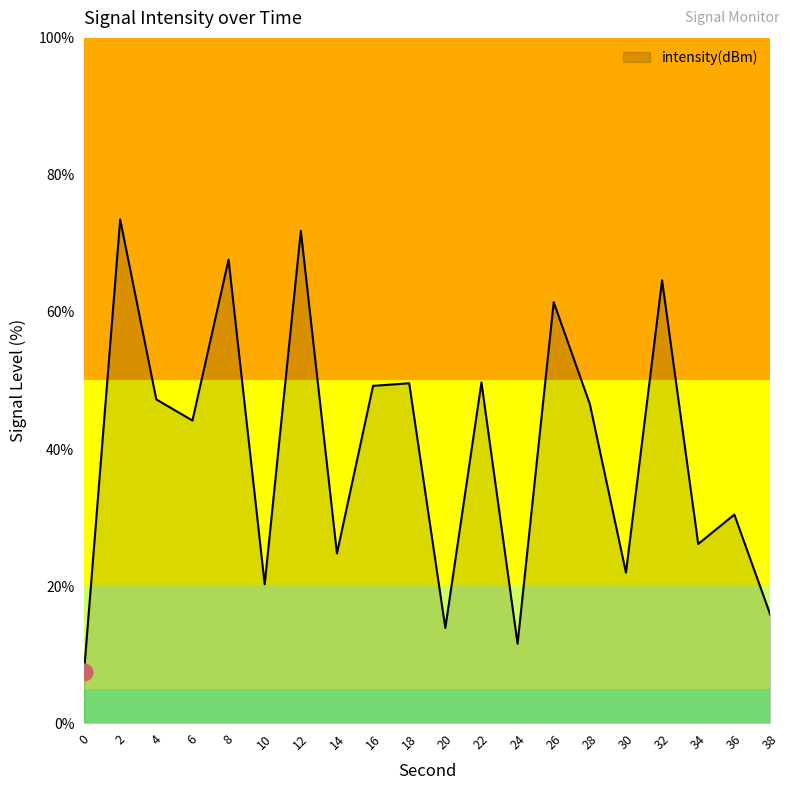

Does the chart have visible grid lines?

No